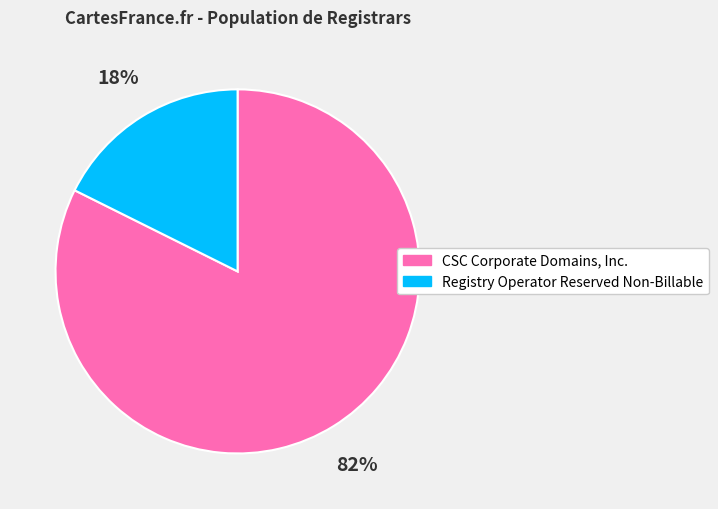

What is the ratio of the value at Registry Operator Reserved Non-Billable to the value at CSC Corporate Domains, Inc.?

0.2